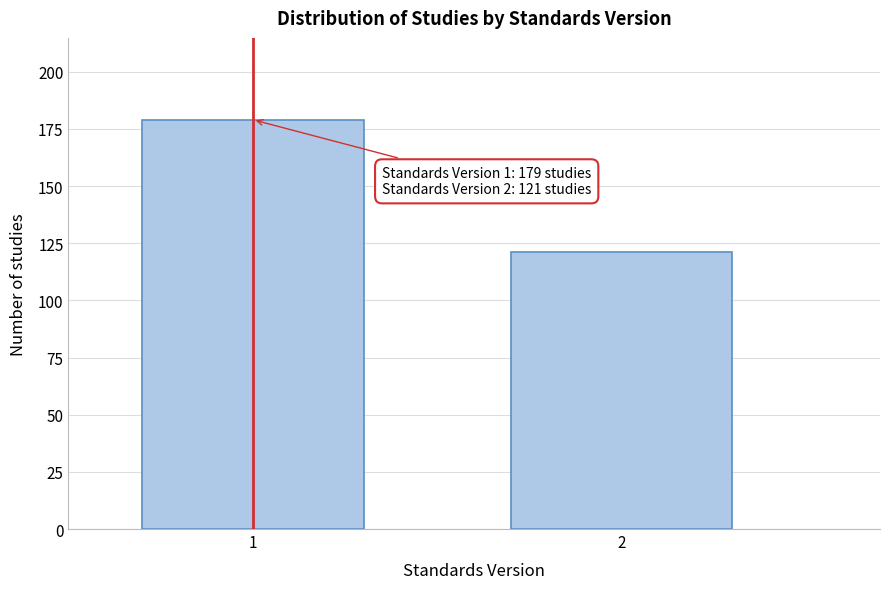

Reading left to right, transcribe all the data shown in this chart.

1=179	2=121